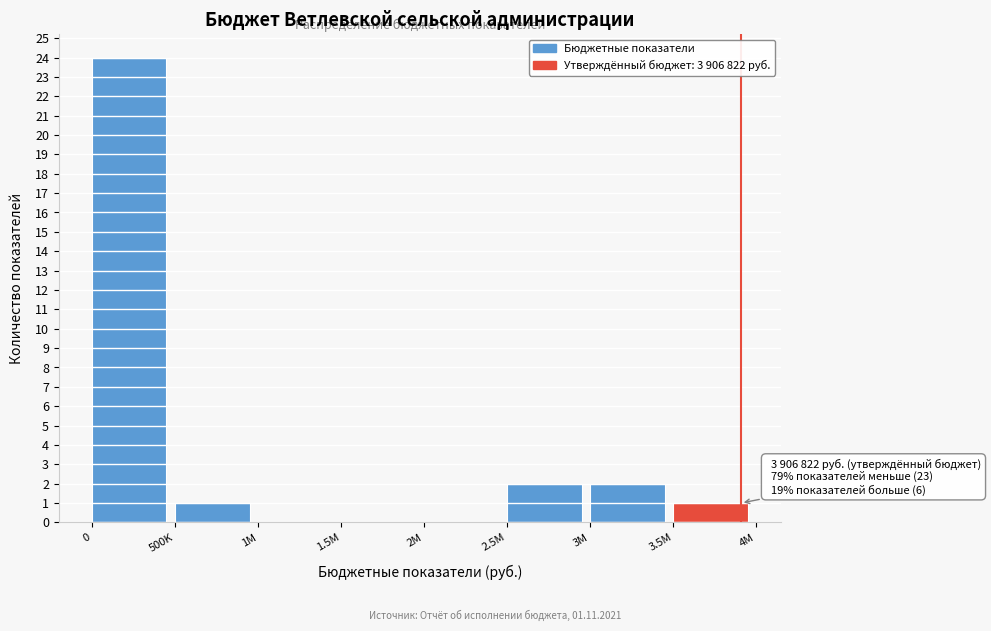

Reading left to right, extract all data points from this chart.

0=24	500K=1	1M=0	1.5M=0	2M=0	2.5M=2	3M=2	3.5M=1